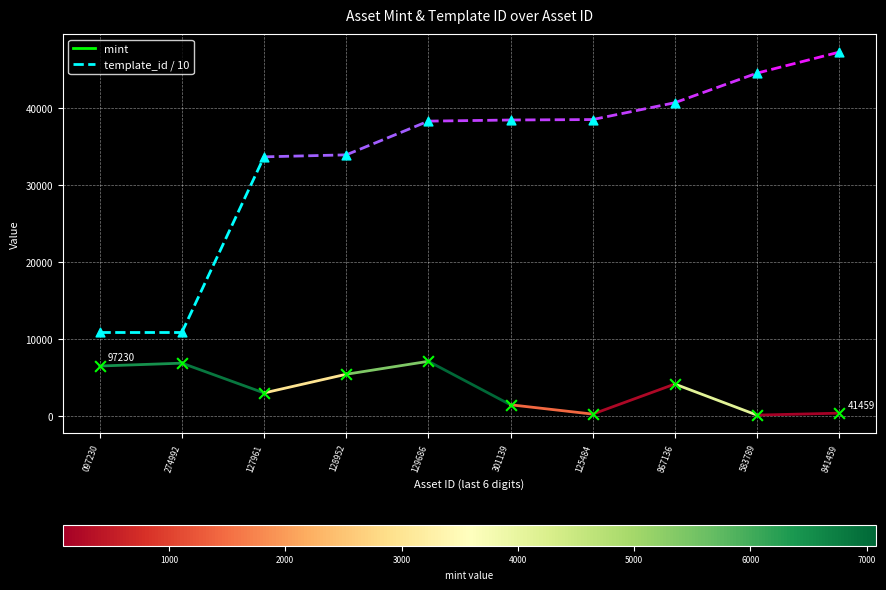

What are all the series names shown in the legend?

mint, template_id